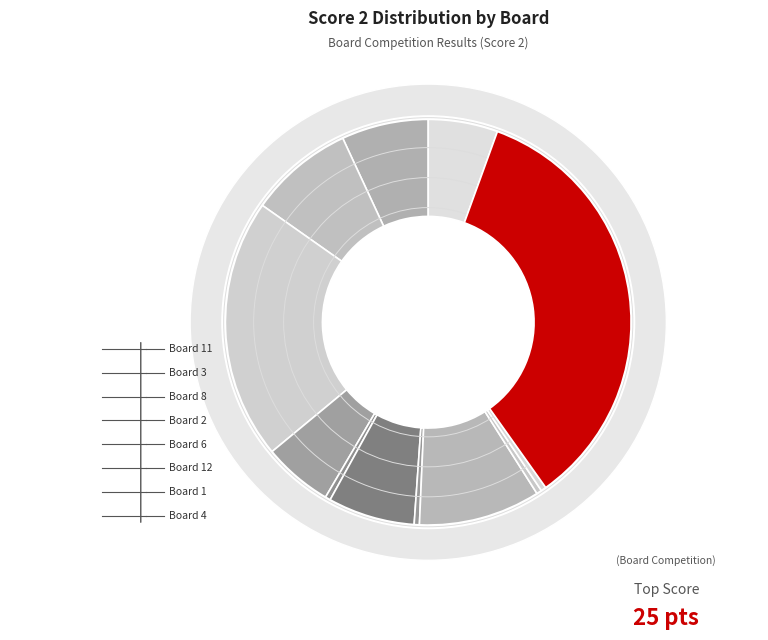

To the nearest percent, what percentage of the pie is Board 11?

35%